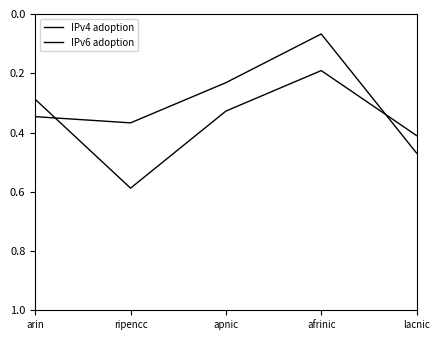

Between afrinic and lacnic, which series saw the biggest shift?

IPv6 adoption